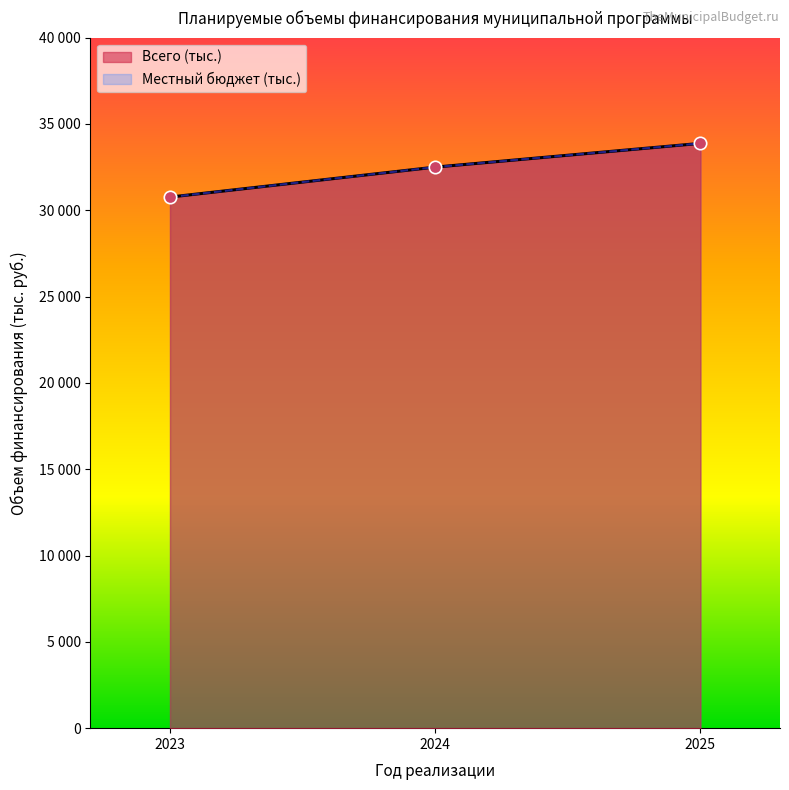

Which series reaches the minimum Y coordinate?

Всего (тыс.)